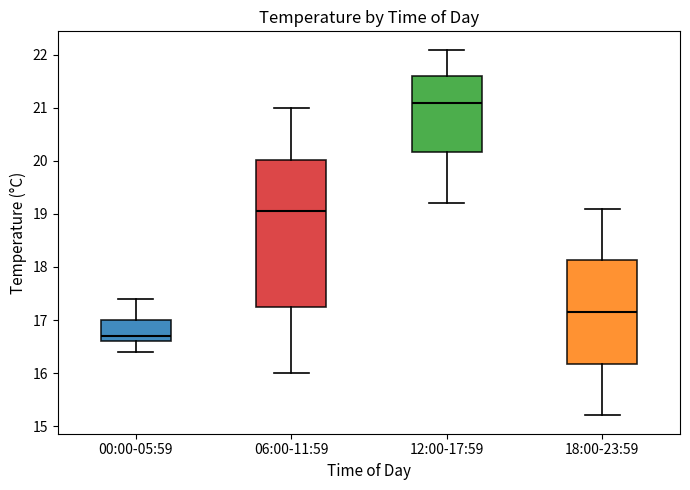

Which box's median line is the lowest?

00:00-05:59